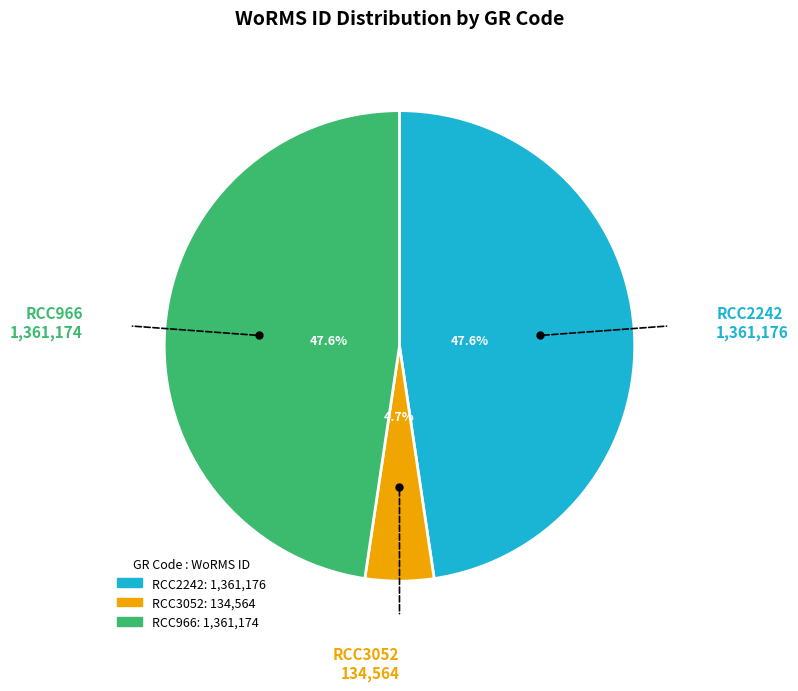

What percentage is the RCC2242 slice, to the nearest percent?

48%